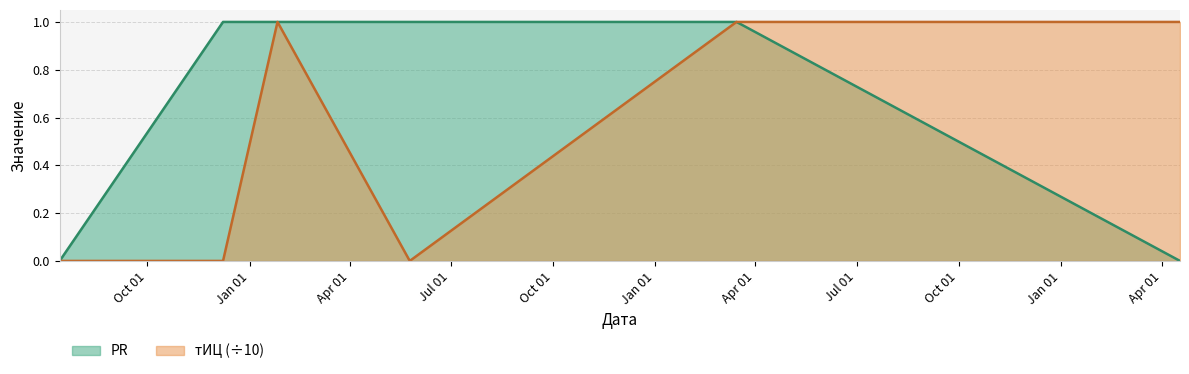

At which label does тИЦ reach its peak?

2014-01-26